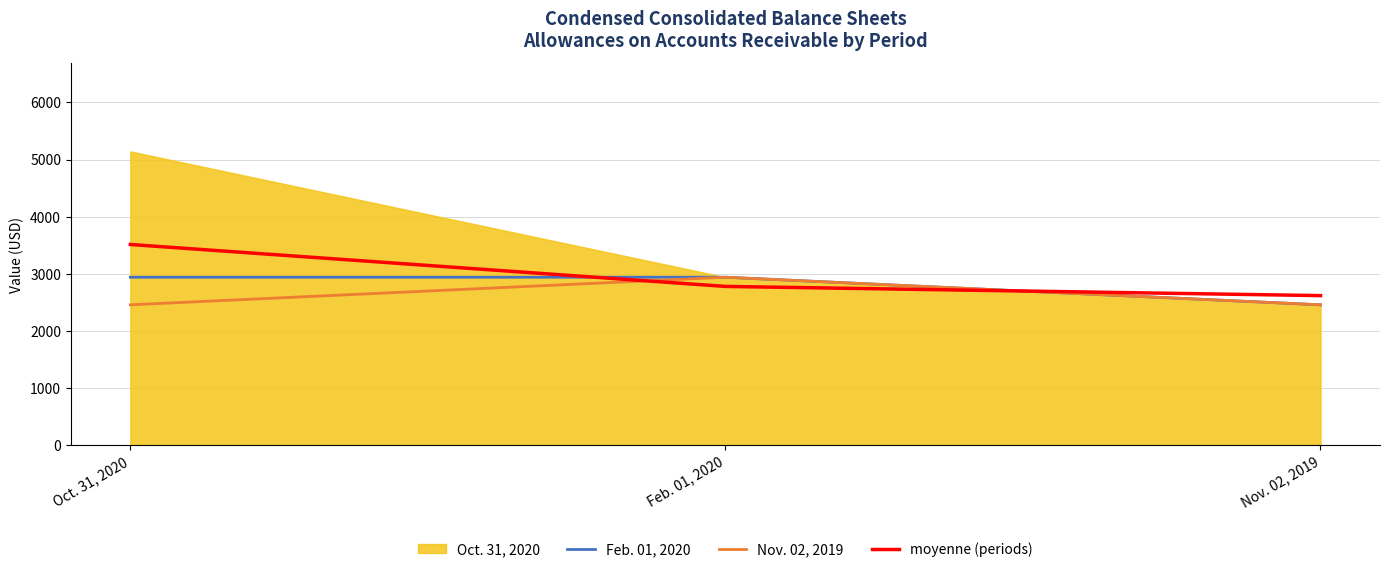

What is the highest value of the moyenne (periods) series?

3513